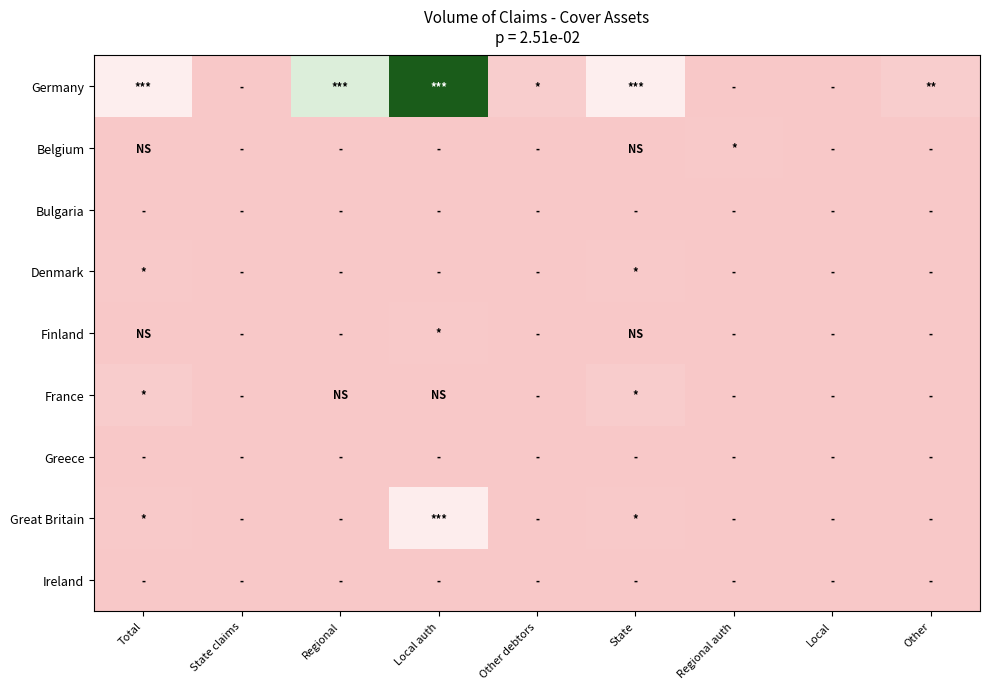

Reading left to right, list all the values displayed in this chart.

Germany: Total=1454.0	State claims=0.0	Regional=2705.6	Local auth=5660.5	Other debtors=195.0	State=1454.0	Regional auth=0.0	Local=0.0	Other=209.4
Belgium: Total=8.0	State claims=0.0	Regional=0.0	Local auth=0.0	Other debtors=0.0	State=8.0	Regional auth=60.0	Local=0.0	Other=0.0
Bulgaria: Total=0.0	State claims=0.0	Regional=0.0	Local auth=0.0	Other debtors=0.0	State=0.0	Regional auth=0.0	Local=0.0	Other=0.0
Denmark: Total=80.0	State claims=0.0	Regional=0.0	Local auth=0.0	Other debtors=0.0	State=80.0	Regional auth=0.0	Local=0.0	Other=0.0
Finland: Total=11.9	State claims=0.0	Regional=0.0	Local auth=59.1	Other debtors=0.0	State=11.9	Regional auth=0.0	Local=0.0	Other=0.0
France: Total=175.4	State claims=0.0	Regional=15.5	Local auth=11.9	Other debtors=0.0	State=175.4	Regional auth=0.0	Local=0.0	Other=0.0
Greece: Total=0.0	State claims=0.0	Regional=0.0	Local auth=0.0	Other debtors=0.0	State=0.0	Regional auth=0.0	Local=0.0	Other=0.0
Great Britain: Total=85.5	State claims=0.0	Regional=0.0	Local auth=1406.1	Other debtors=0.0	State=85.5	Regional auth=0.0	Local=0.0	Other=0.0
Ireland: Total=0.0	State claims=0.0	Regional=0.0	Local auth=0.0	Other debtors=0.0	State=0.0	Regional auth=0.0	Local=0.0	Other=0.0